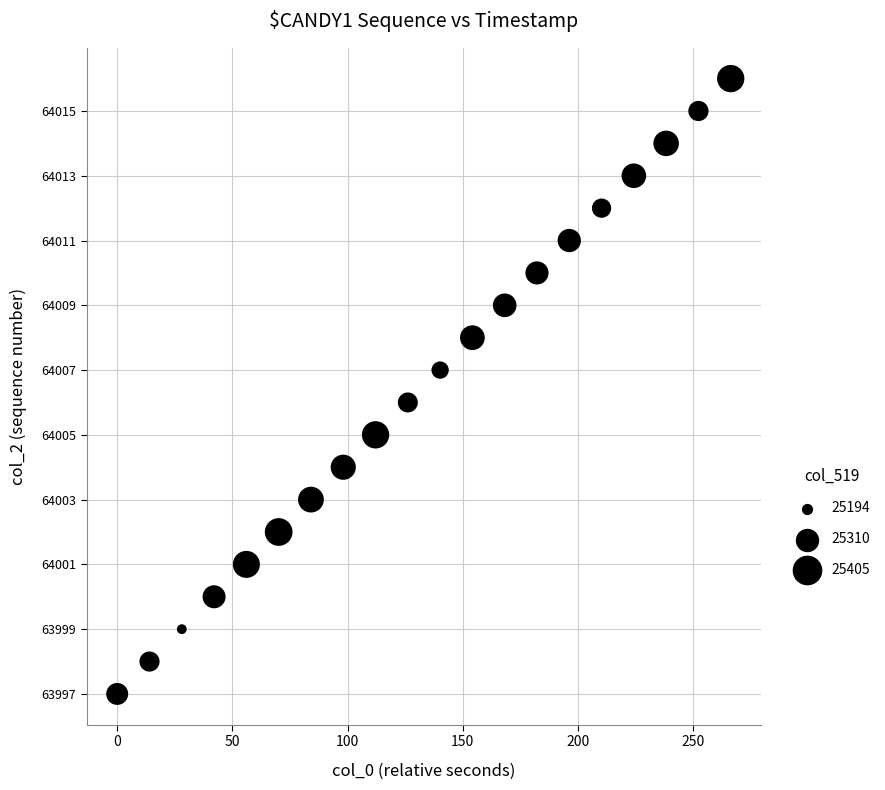

What is the range of Y values (max minus min)?

19